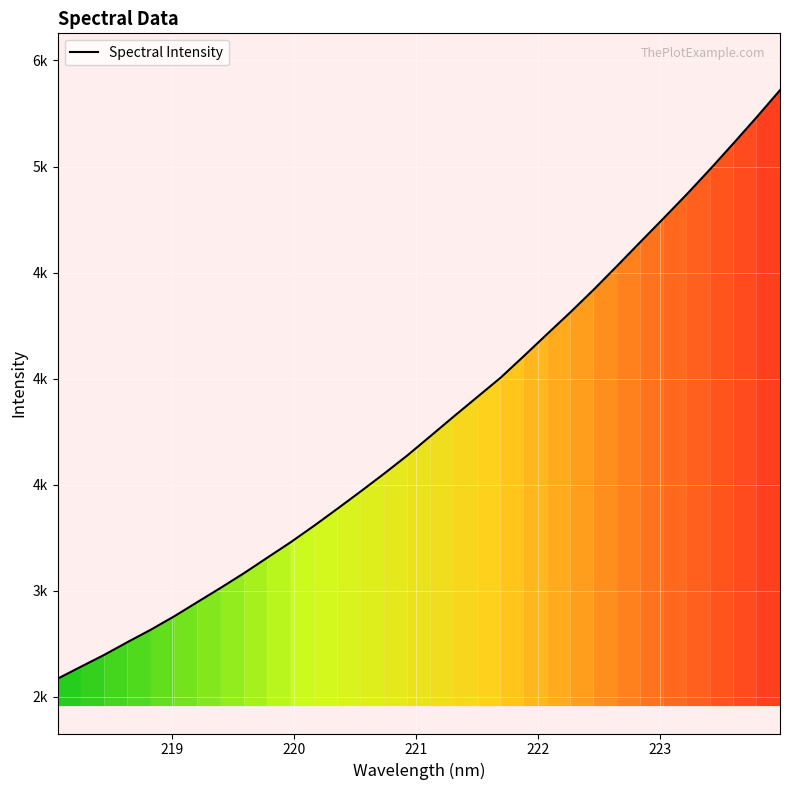

Is this an area chart (filled region under the line)?

No